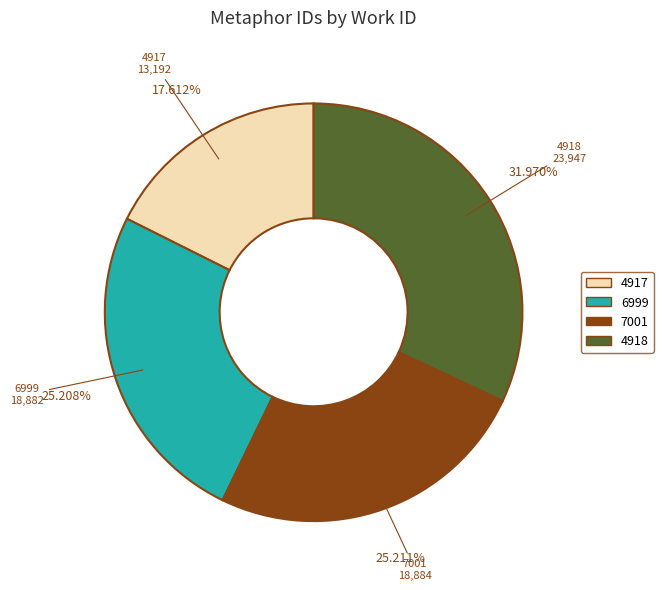

How many segments does this pie chart have?

4